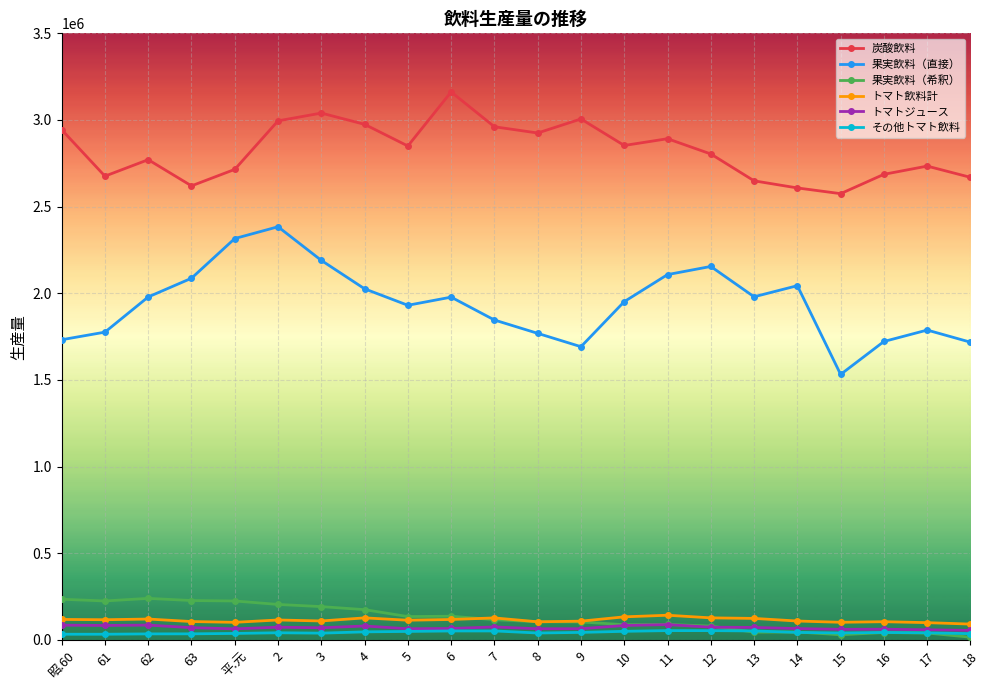

What is the approximate value of 炭酸飲料 at 4?

2975000